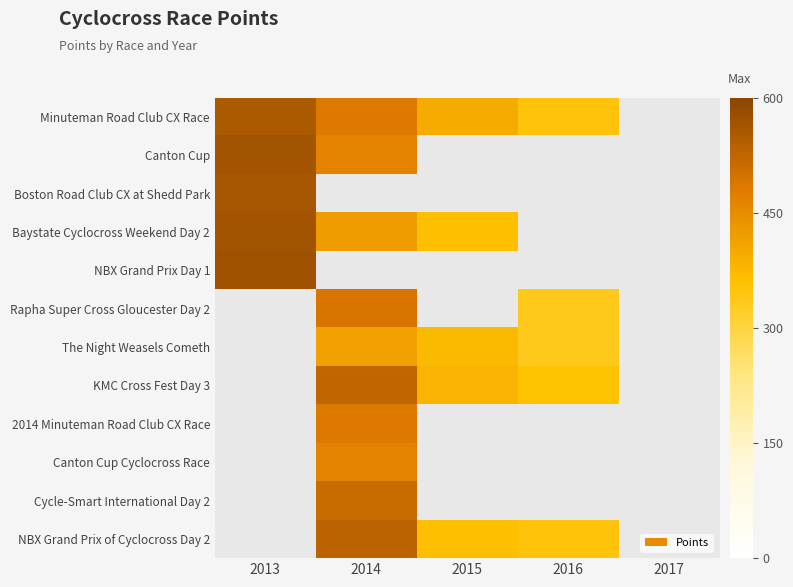

What is the smallest value displayed?

333.2